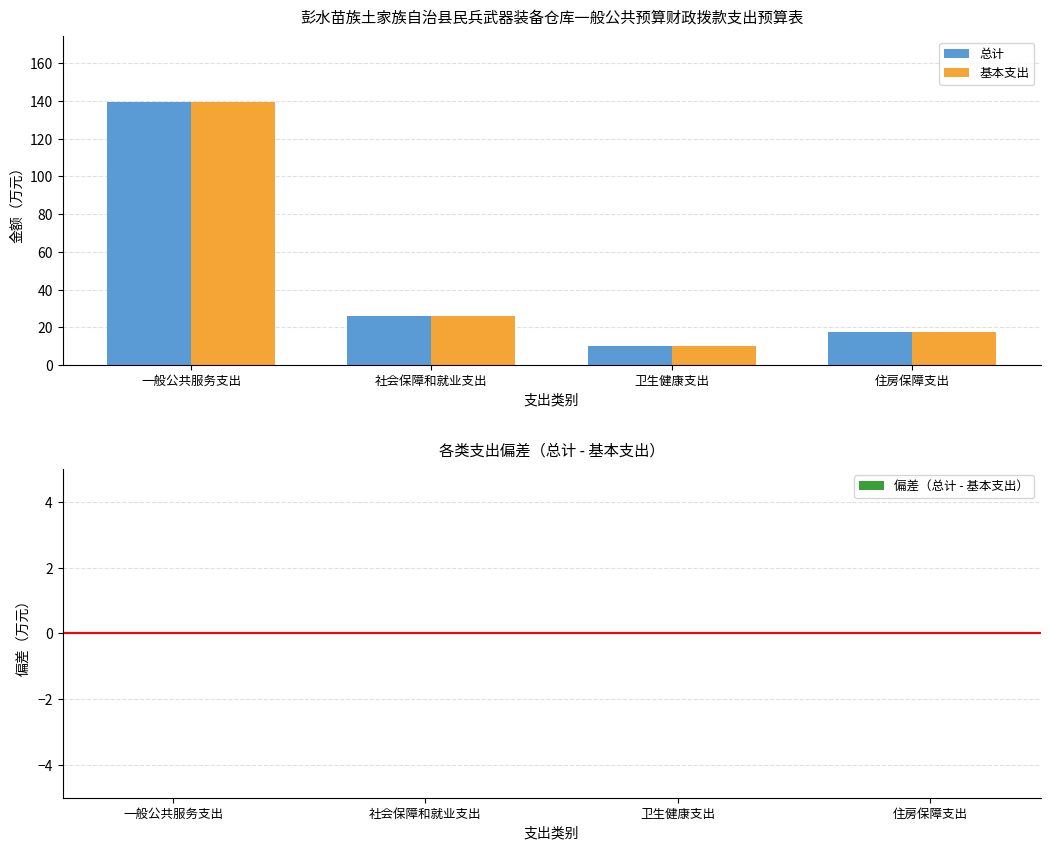

What is the total value across all series at 住房保障支出?

35.0